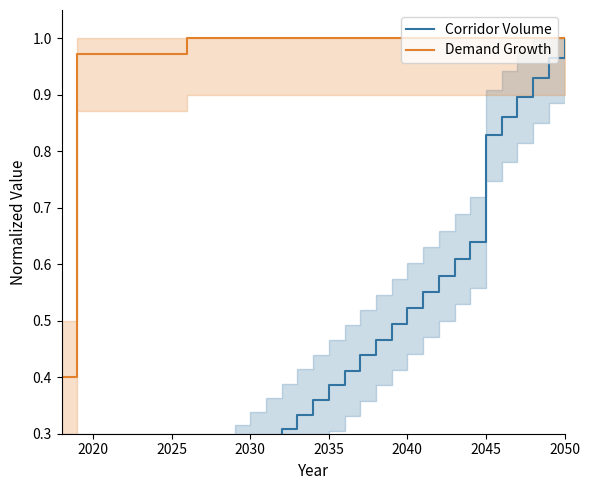

The Demand Growth series shows 1.5 at 2045. True or false?

False